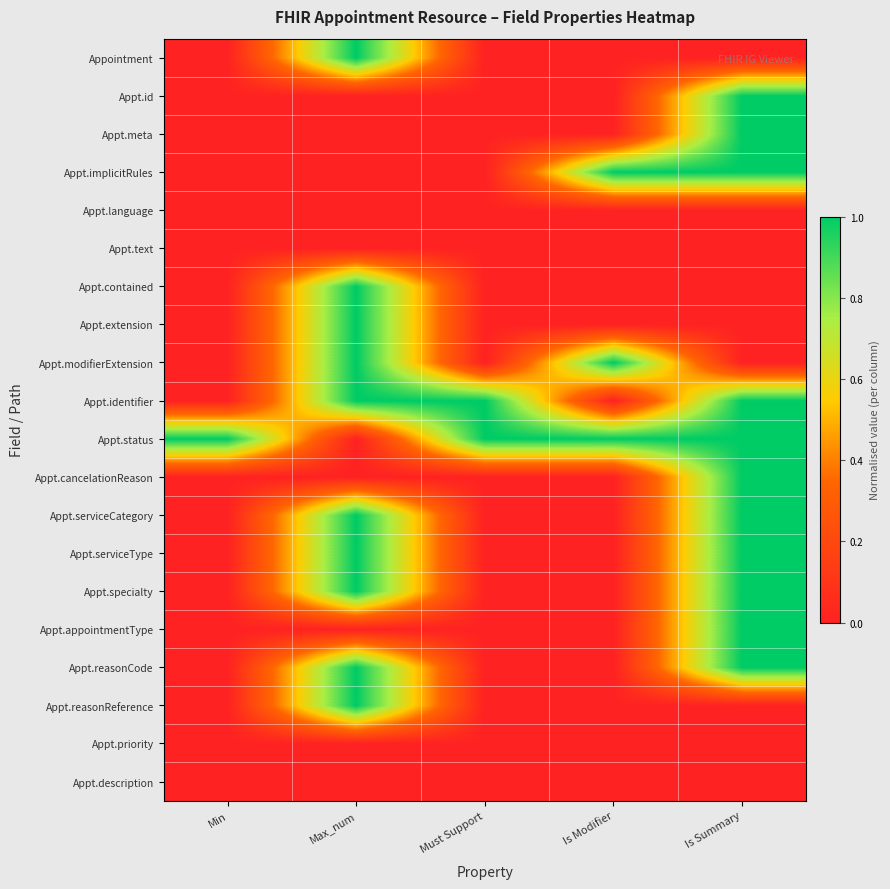

Rank the series by their maximum value, from lowest to highest.

Appt.language, Appt.text, Appt.priority, Appt.description, Appointment, Appt.id, Appt.meta, Appt.implicitRules, Appt.contained, Appt.extension, Appt.modifierExtension, Appt.identifier, Appt.status, Appt.cancelationReason, Appt.serviceCategory, Appt.serviceType, Appt.specialty, Appt.appointmentType, Appt.reasonCode, Appt.reasonReference